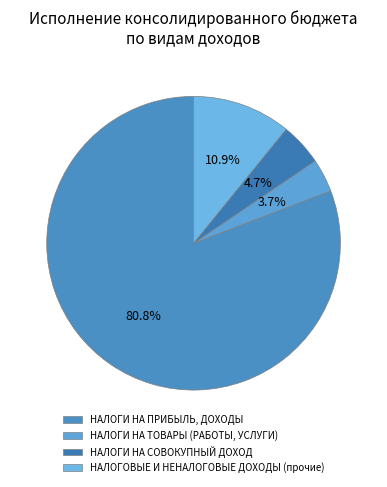

To the nearest percent, what is the combined percentage of НАЛОГИ НА ТОВАРЫ (РАБОТЫ, УСЛУГИ) and НАЛОГИ НА СОВОКУПНЫЙ ДОХОД?

8%